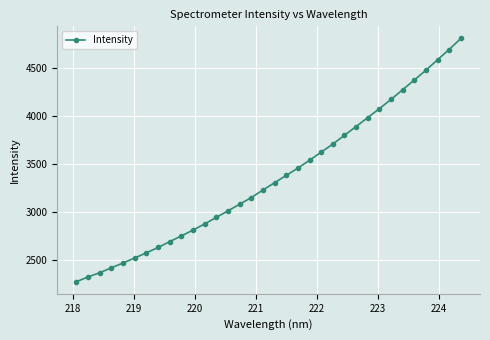

How many values exceed 3304?

17